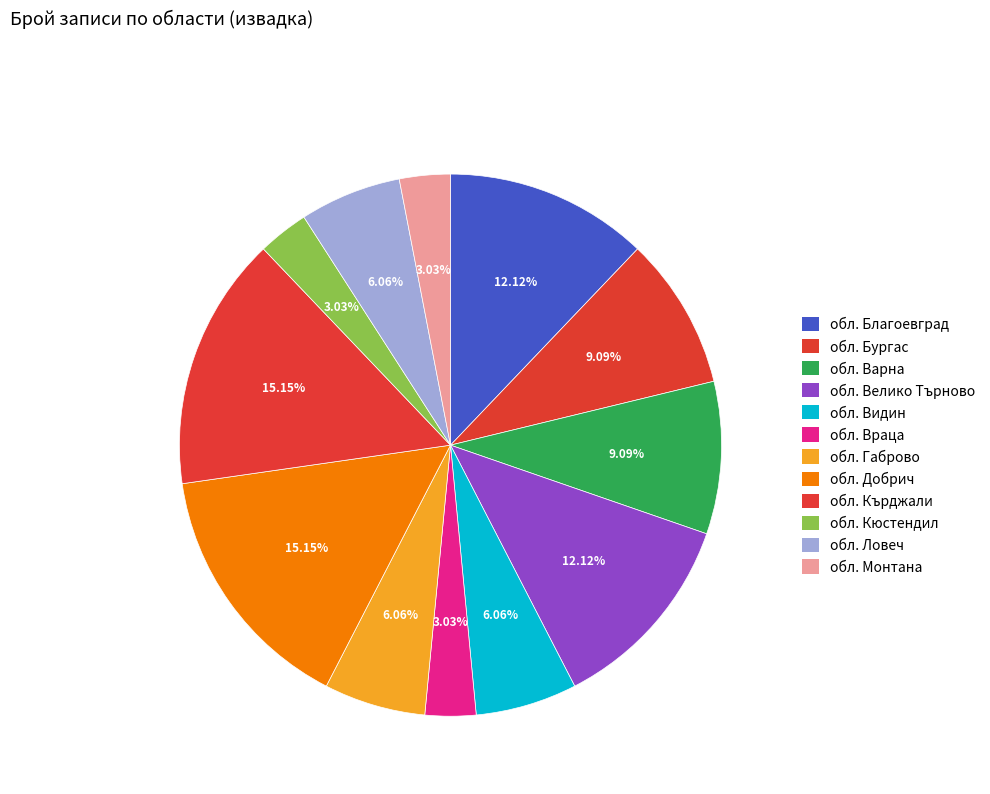

Is there any slice that represents more than half of the pie?

No